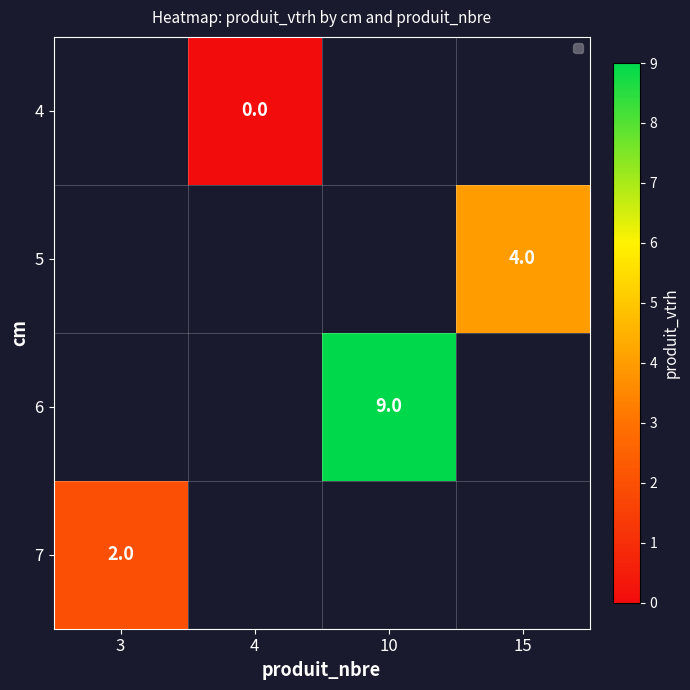

True or false: 5 has a value of 5.5 at 15.

False